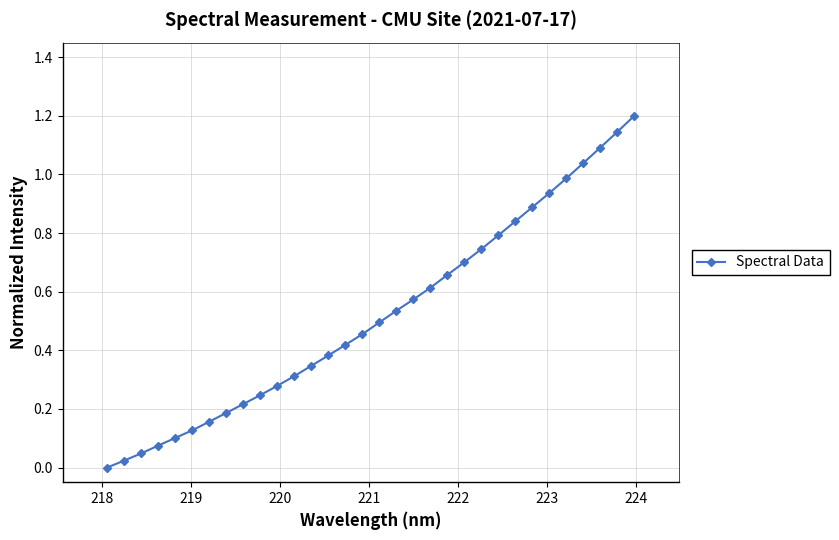

What is the difference between the maximum and minimum values?

1.2